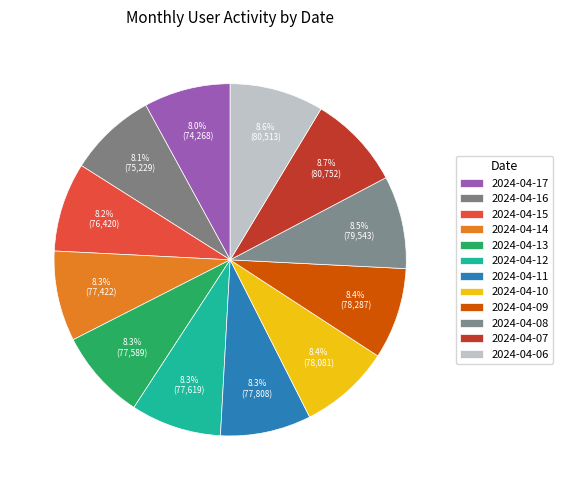

True or false: 2024-04-14 accounts for 1% of the total.

False